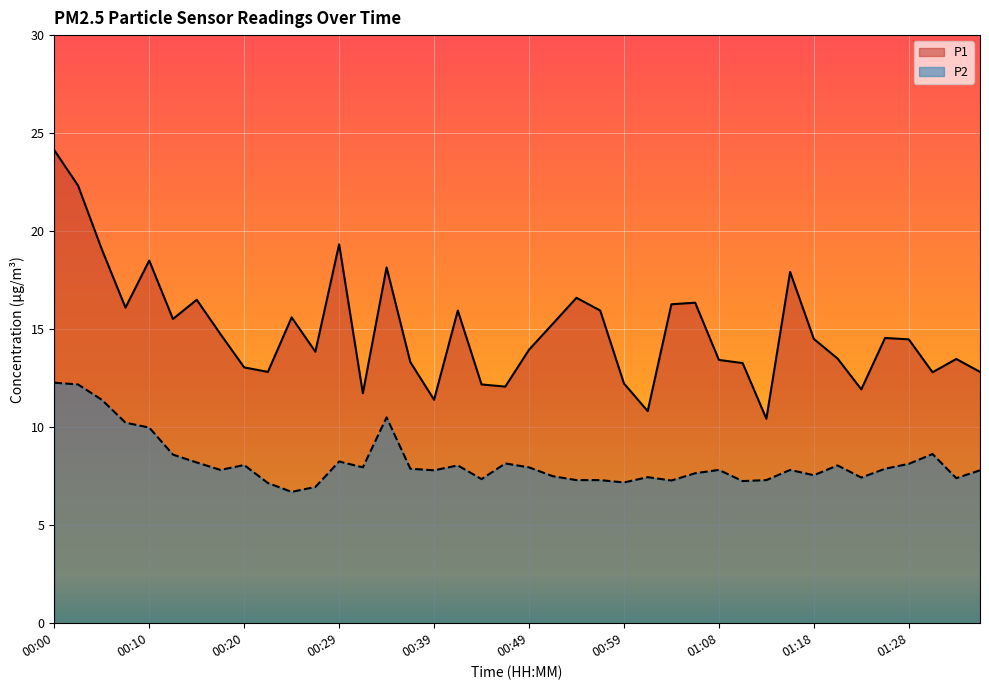

Count the number of data series in this chart.

2